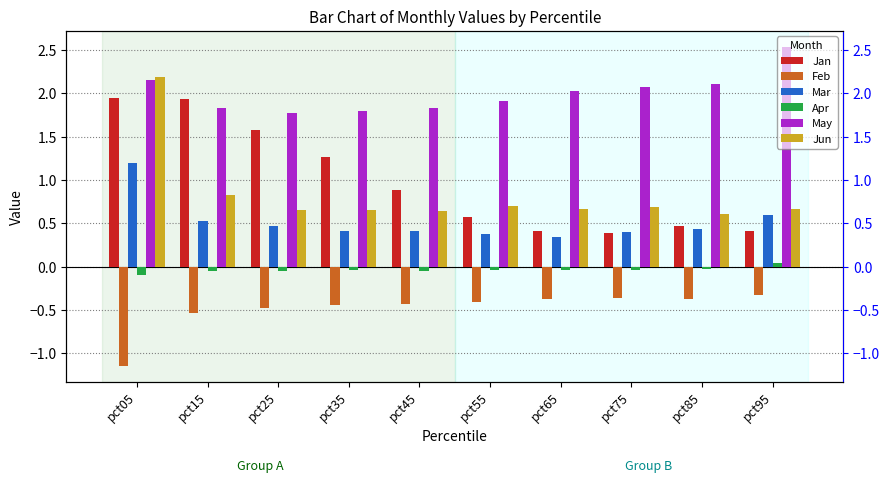

Rank the categories by Jun value from lowest to highest.

pct85, pct45, pct35, pct25, pct95, pct65, pct75, pct55, pct15, pct05